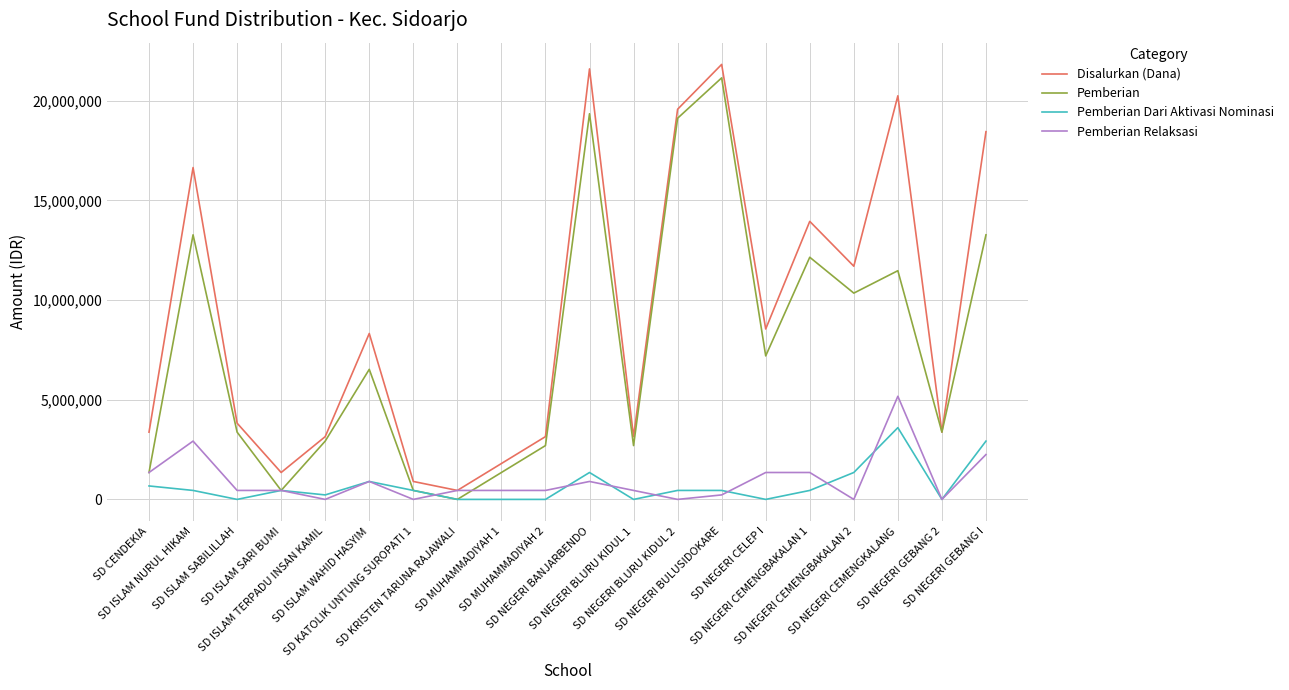

What position from the right is SD NEGERI CEMENGKALANG?

3